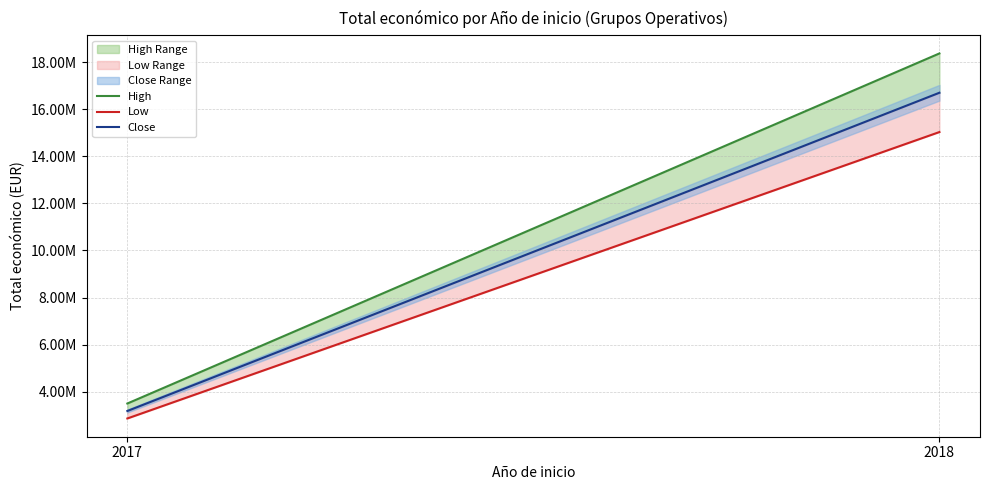

The Close series shows 22752114.6 at 2018. True or false?

False